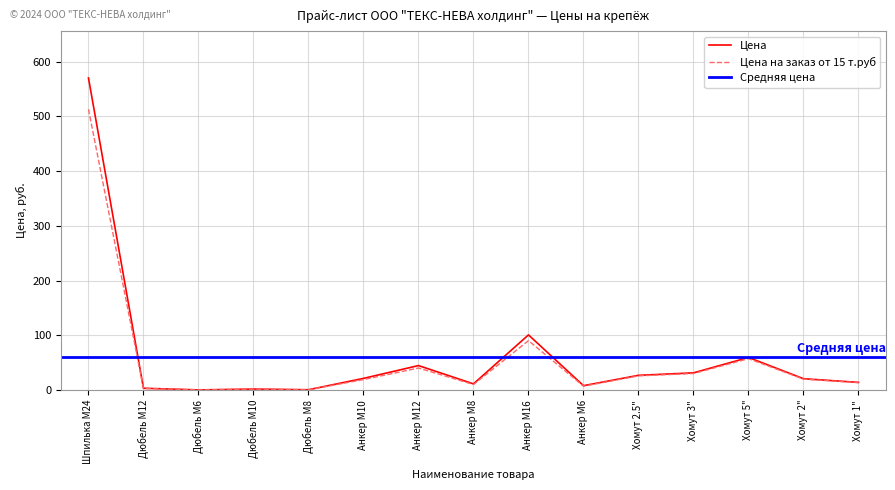

What is the difference between the Цена values at Дюбель М6 and Анкер М12?

44.4